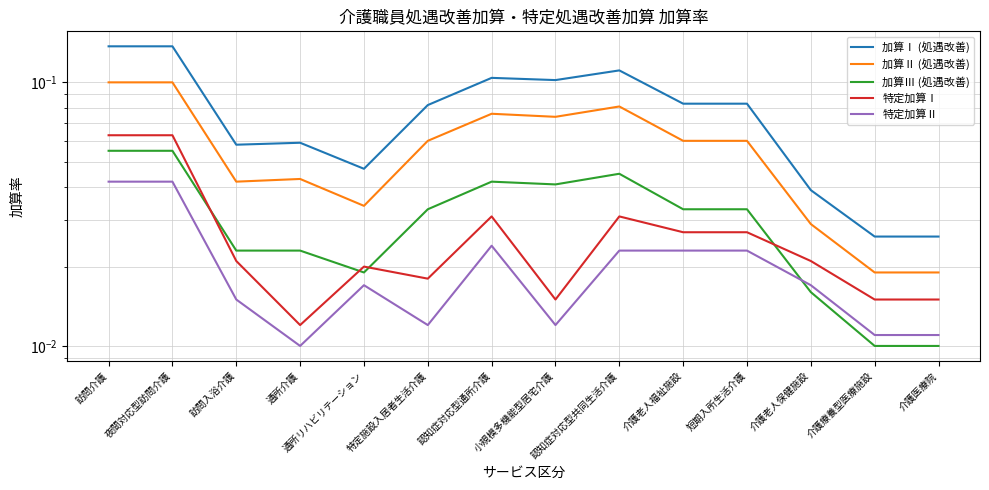

Read the 加算Ⅰ (処遇改善) value at 夜間対応型訪問介護.

0.1